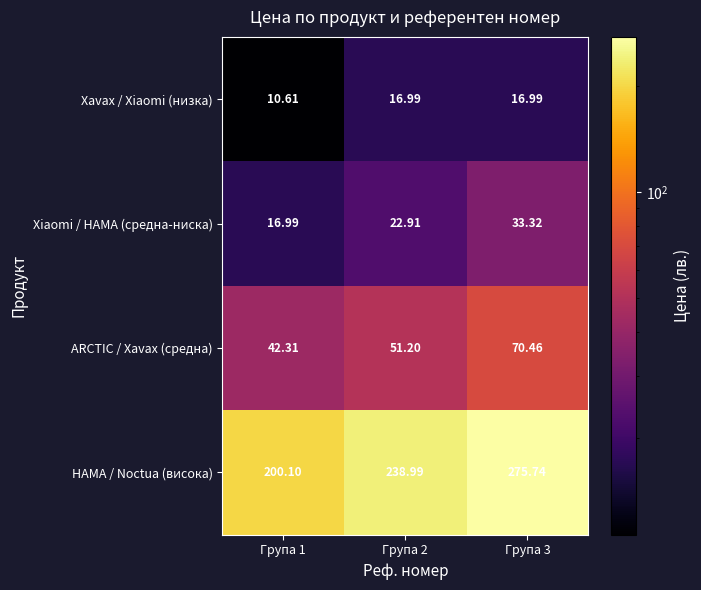

How many distinct data groups are displayed?

4